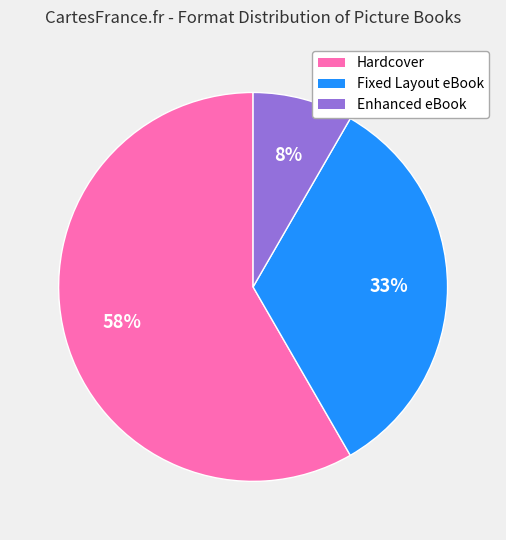

Is the sum of Enhanced eBook and Hardcover greater than half?

Yes